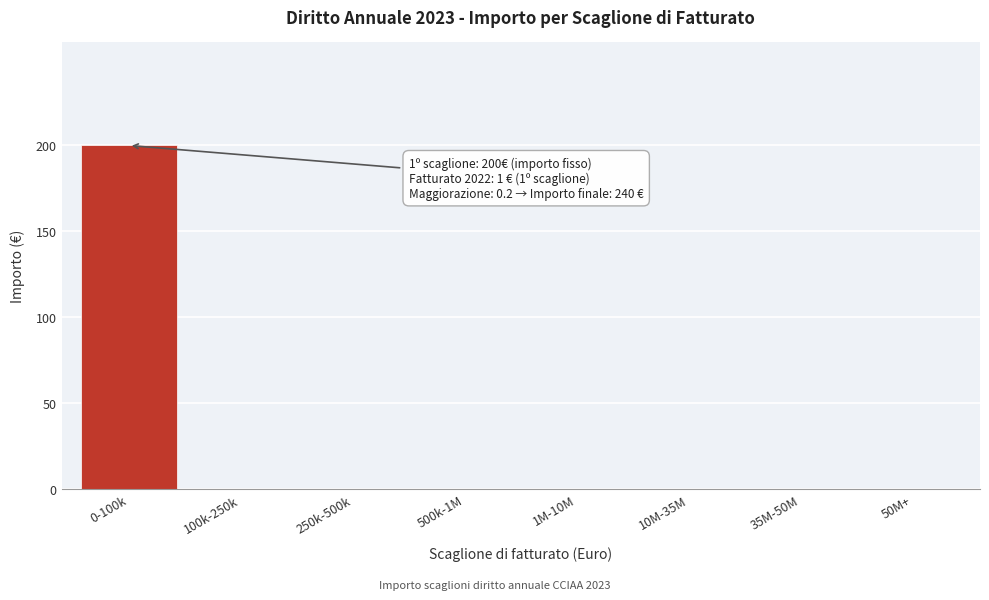

At which category does the chart reach its peak across all series?

0-100k